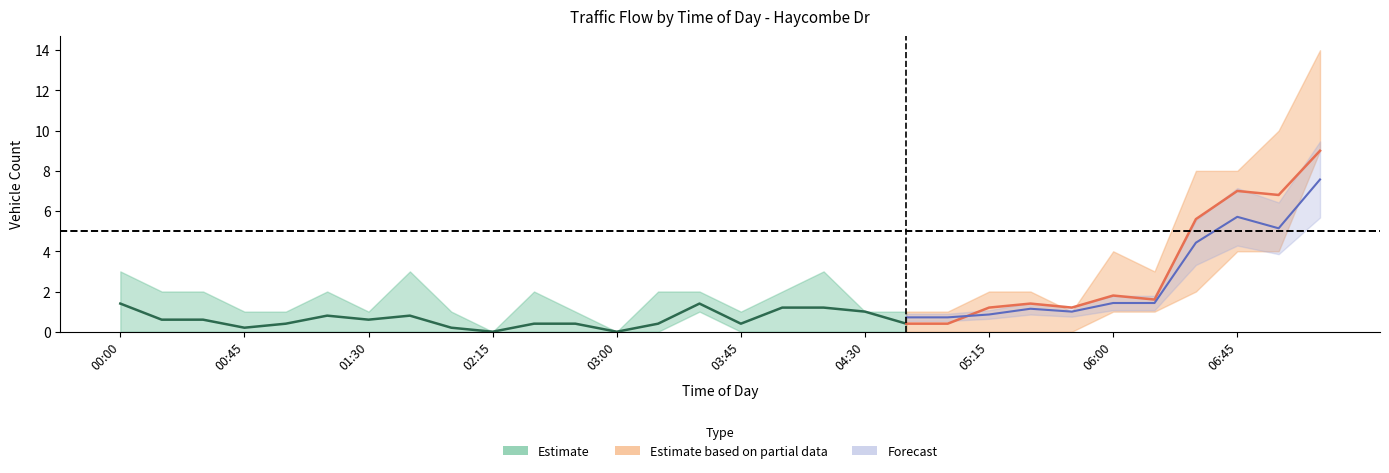

Which label corresponds to the largest value in the chart?

07:15